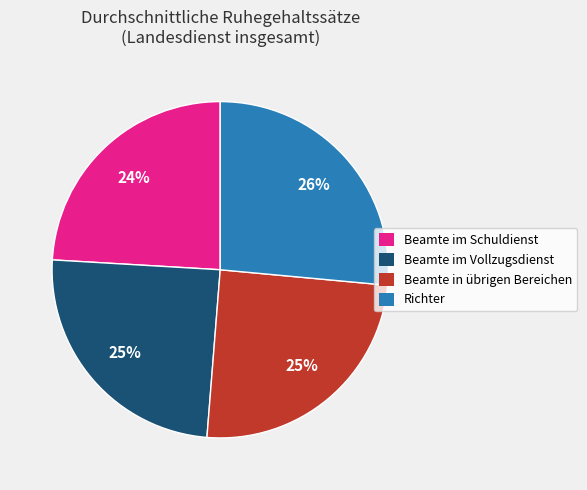

To the nearest percent, what is the average slice percentage?

25%